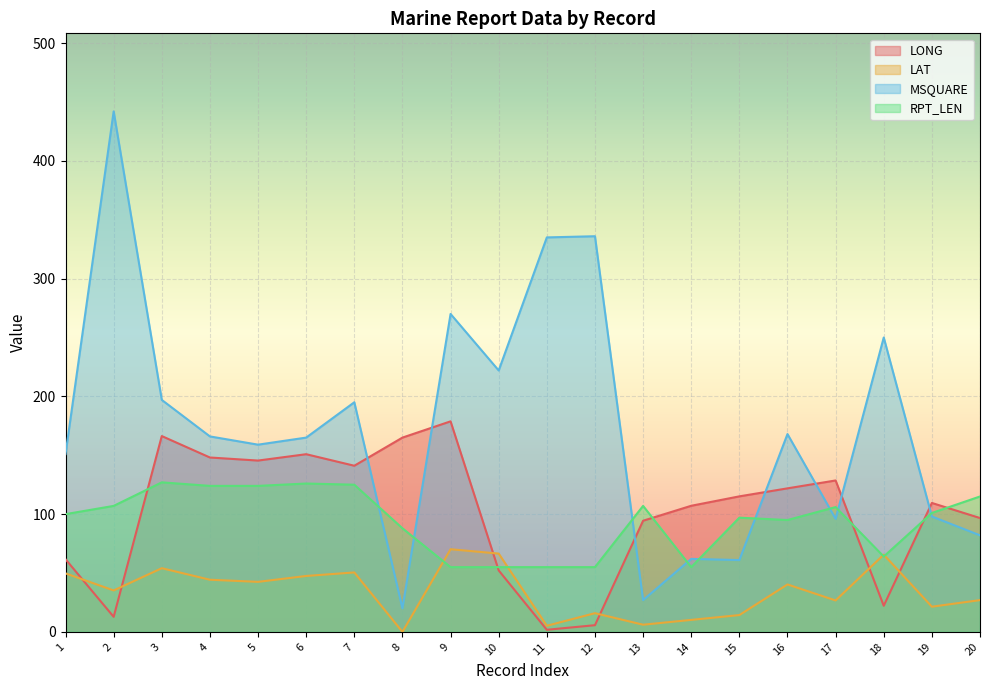

At which category is the sum across all series the highest?

2